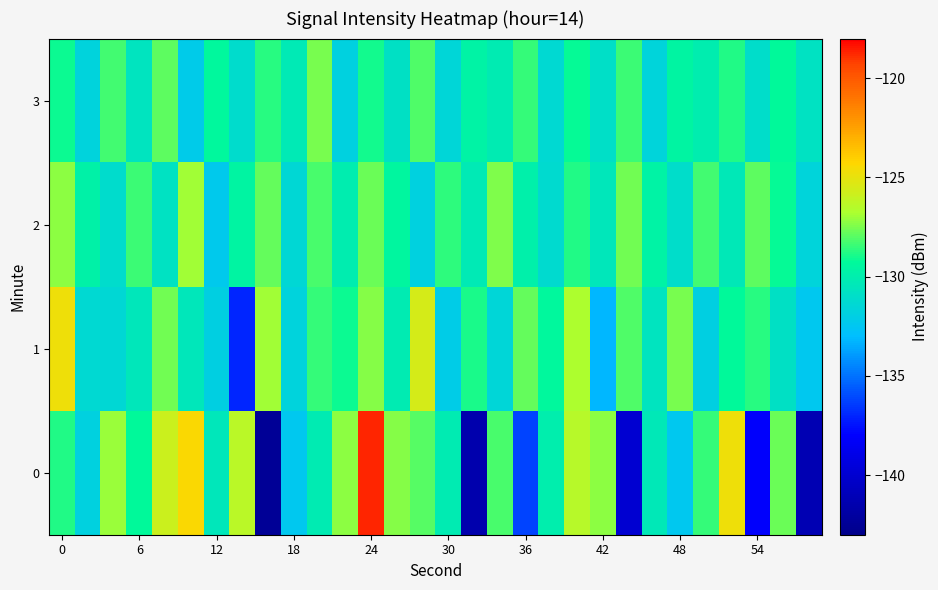

Which series has the largest total across all categories?

2